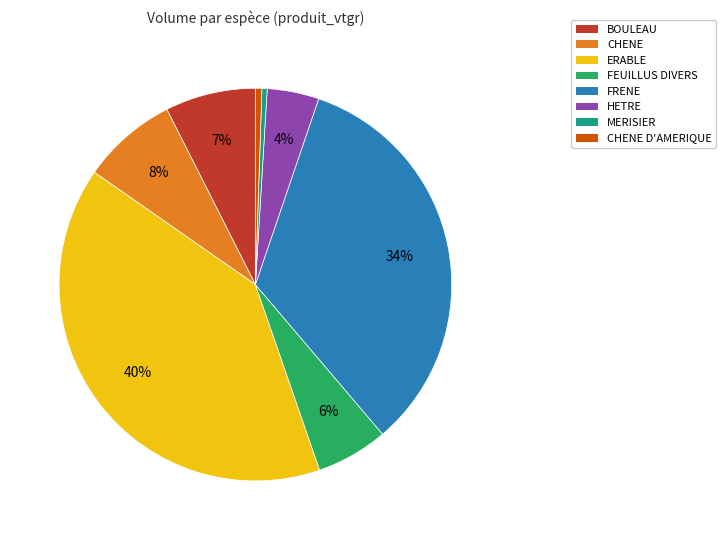

What percentage is the CHENE D'AMERIQUE slice, to the nearest percent?

1%